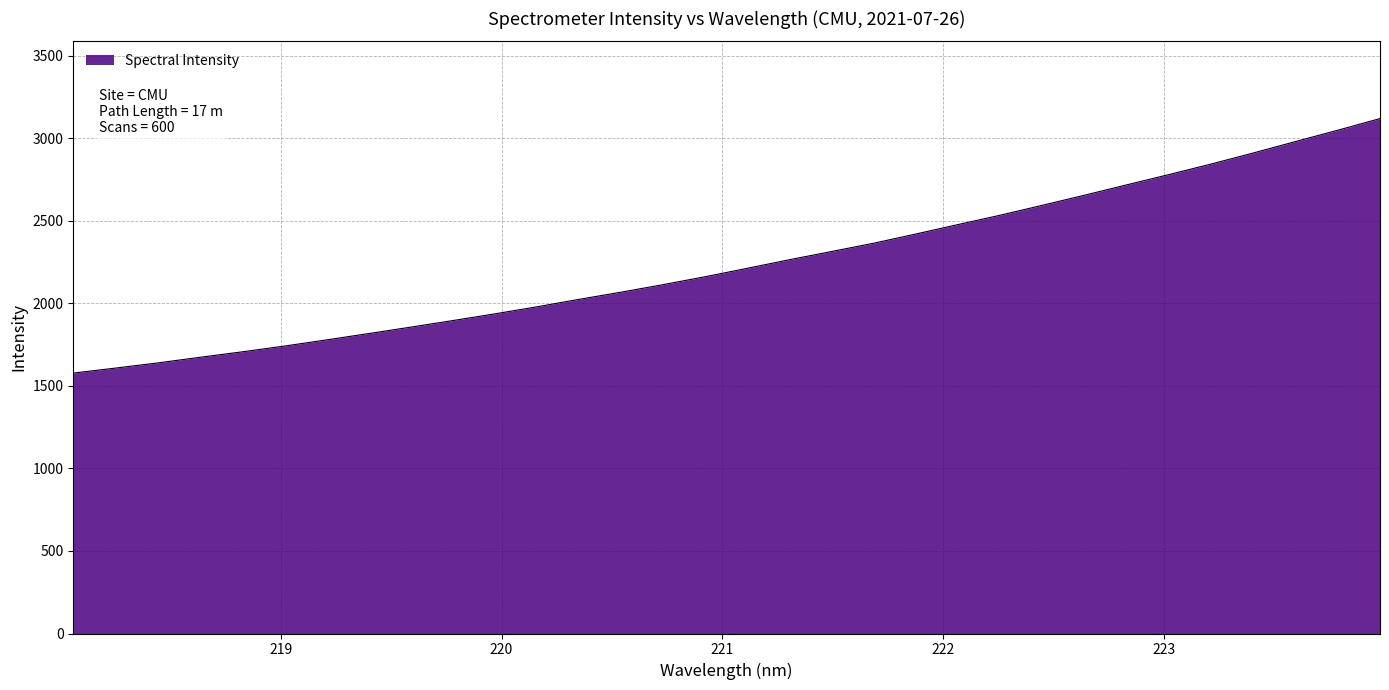

How many lines are shown in the chart?

1